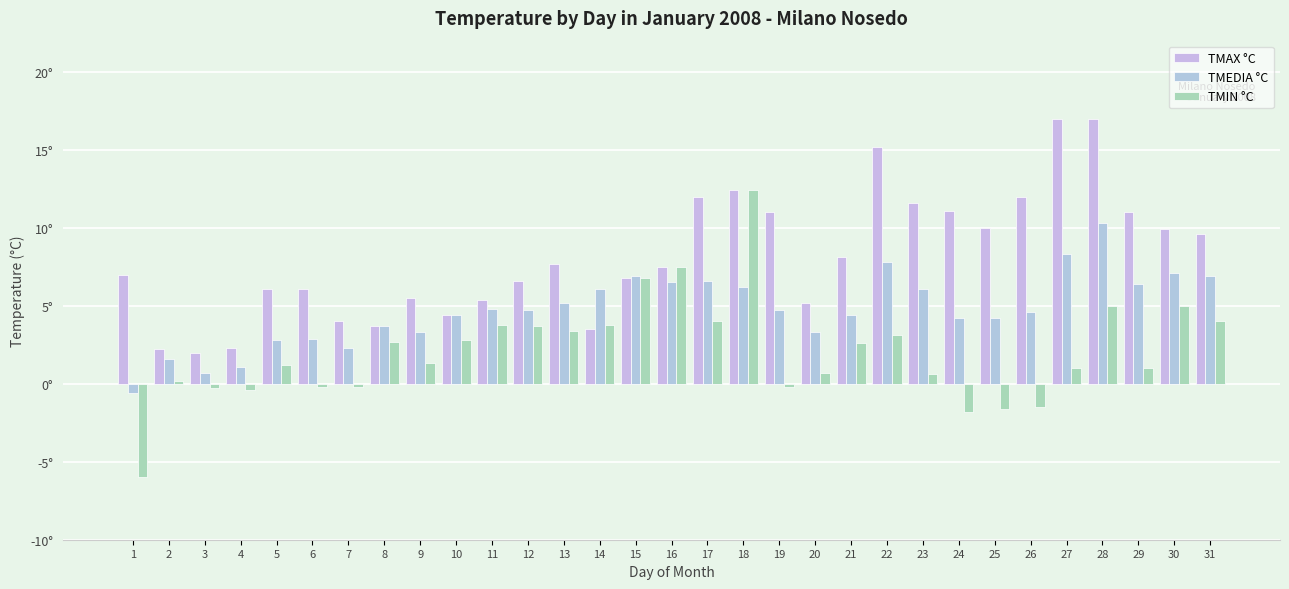

Where is TMAX °C nearest to the value 9?

31